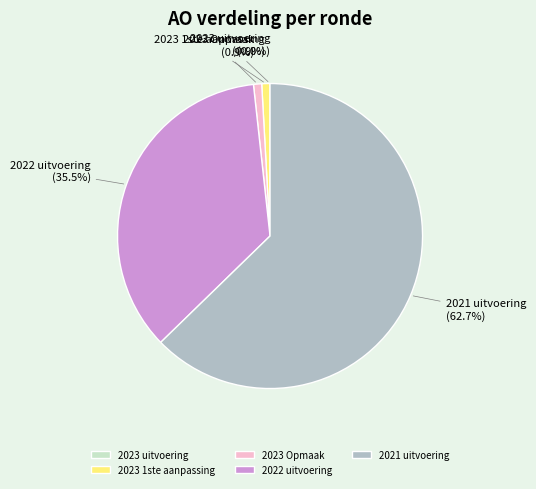

To the nearest percent, what is the average slice percentage?

20%